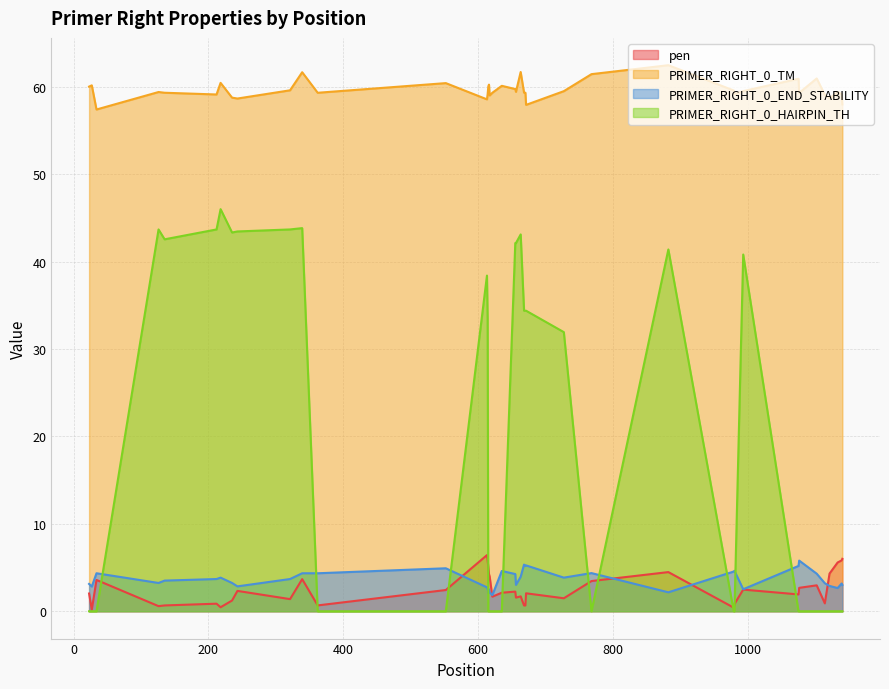

Which series has the largest total across all categories?

PRIMER_RIGHT_0_TM